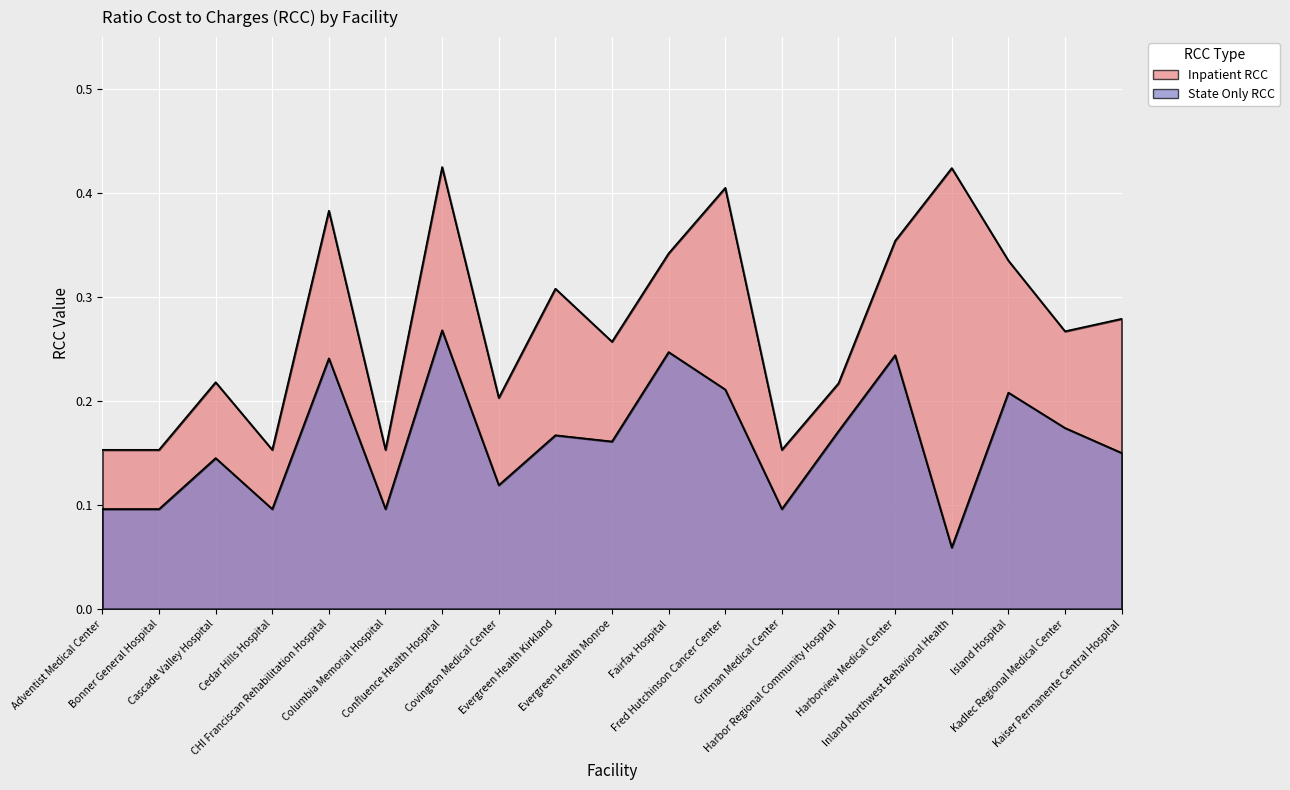

Is the value of State Only RCC at Bonner General Hospital greater than the value of Inpatient RCC at Confluence Health Hospital?

No